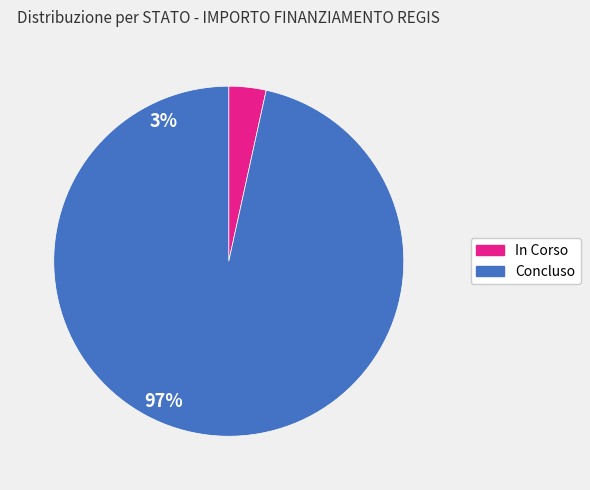

Which slice is the largest?

Concluso